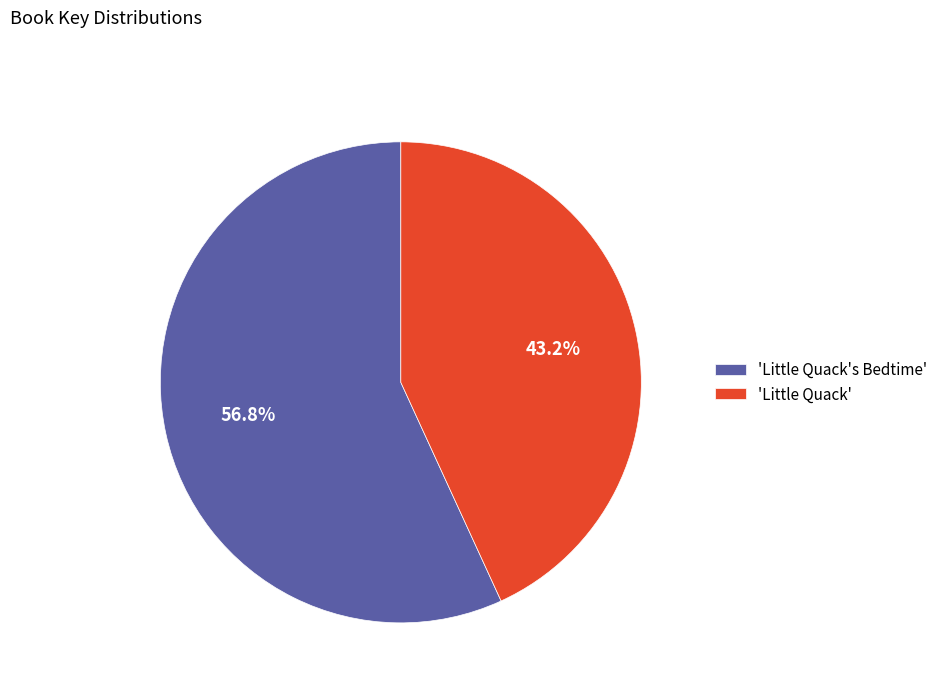

What is the largest slice in the pie chart?

'Little Quack's Bedtime'